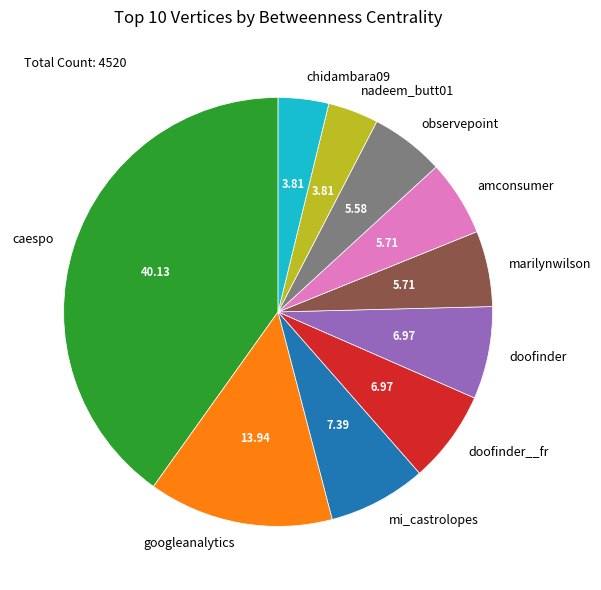

What is the largest slice in the pie chart?

caespo